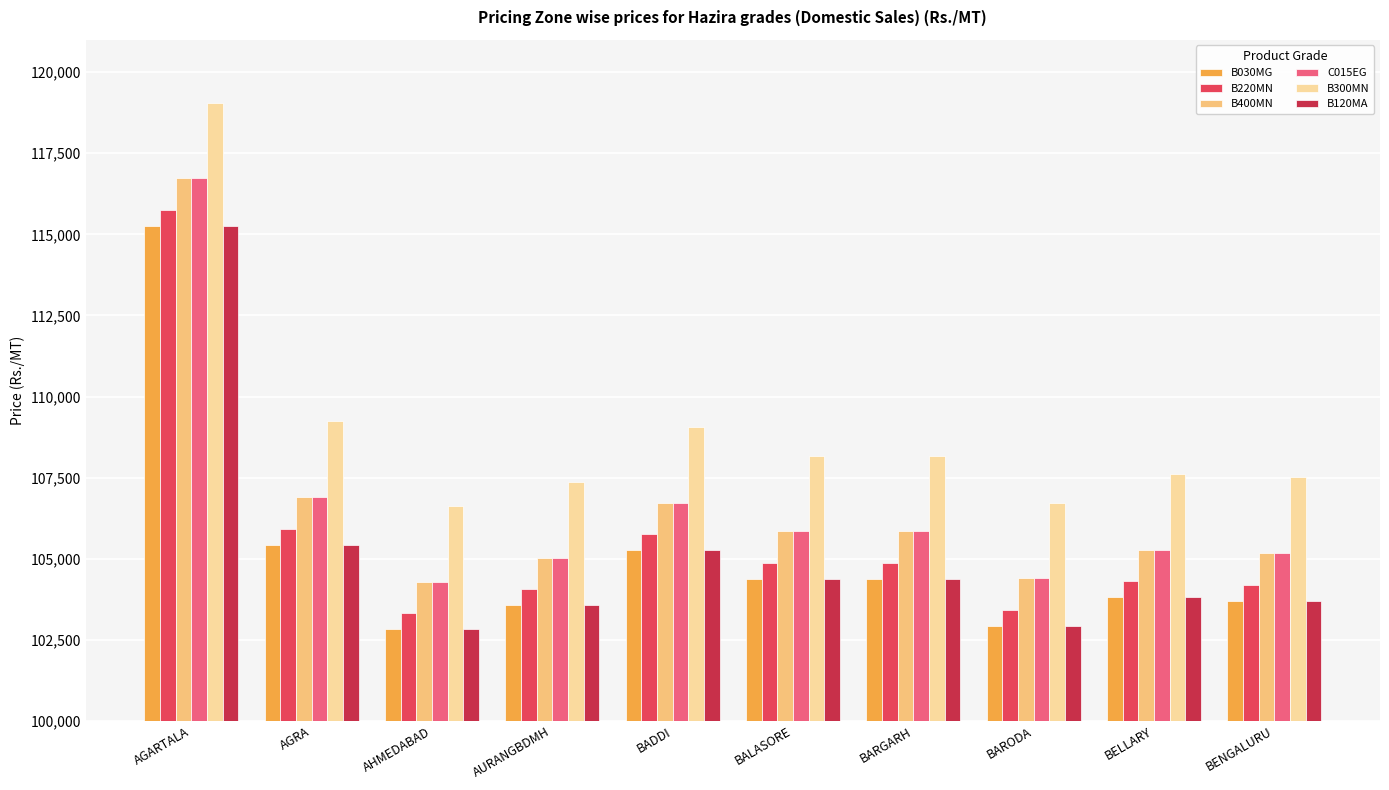

Which category has the highest value across all series?

AGARTALA